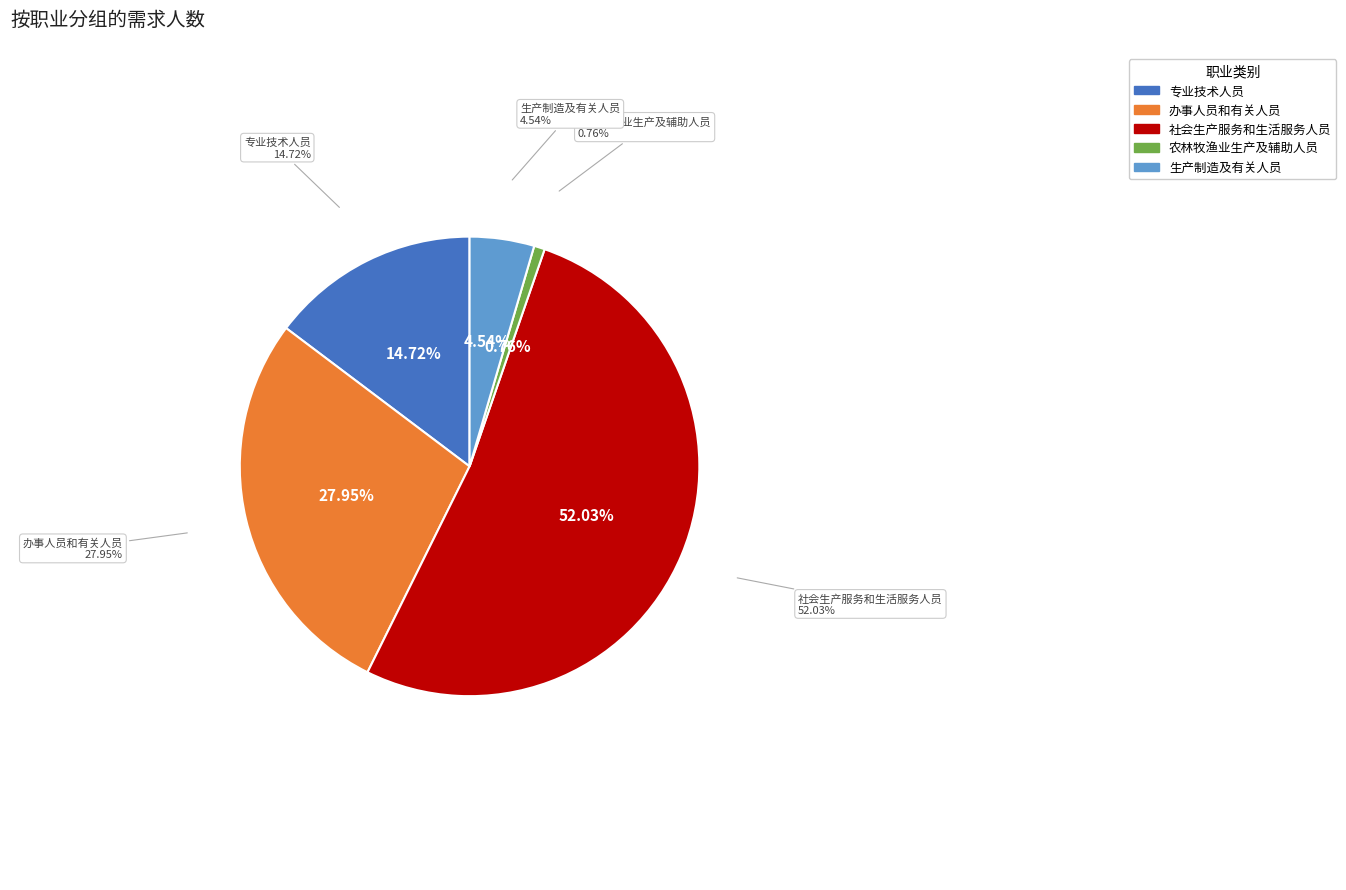

Which has a higher value, 农林牧渔业生产及辅助人员 or 专业技术人员?

专业技术人员